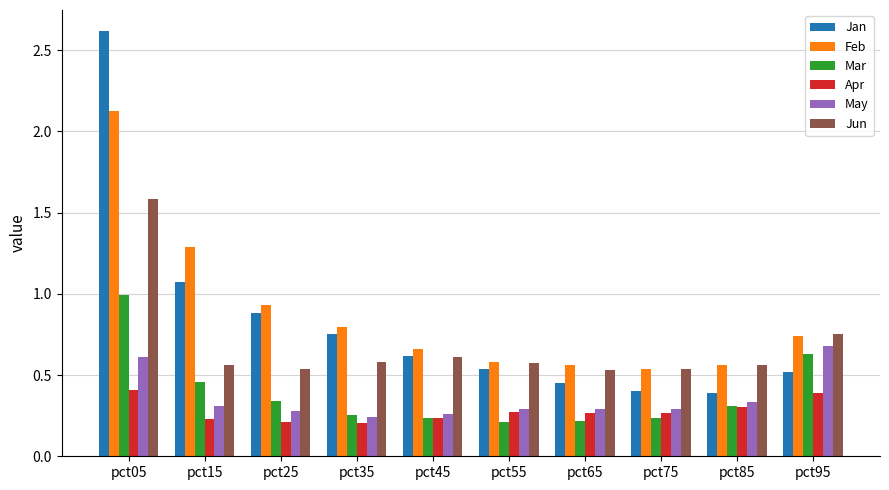

List the series in order of their peak value, lowest first.

Apr, May, Mar, Jun, Feb, Jan